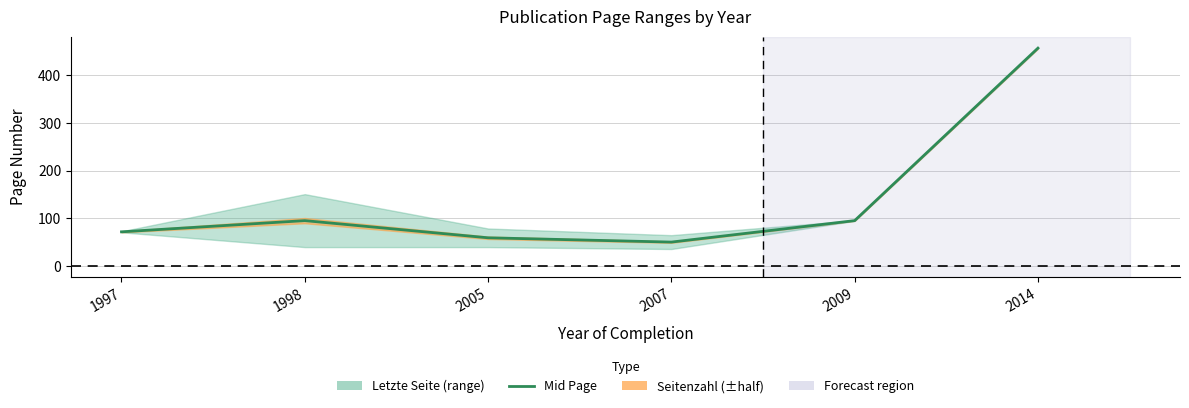

List the labels in order of value, largest first.

2014, 1998, 2009, 1997, 2005, 2007